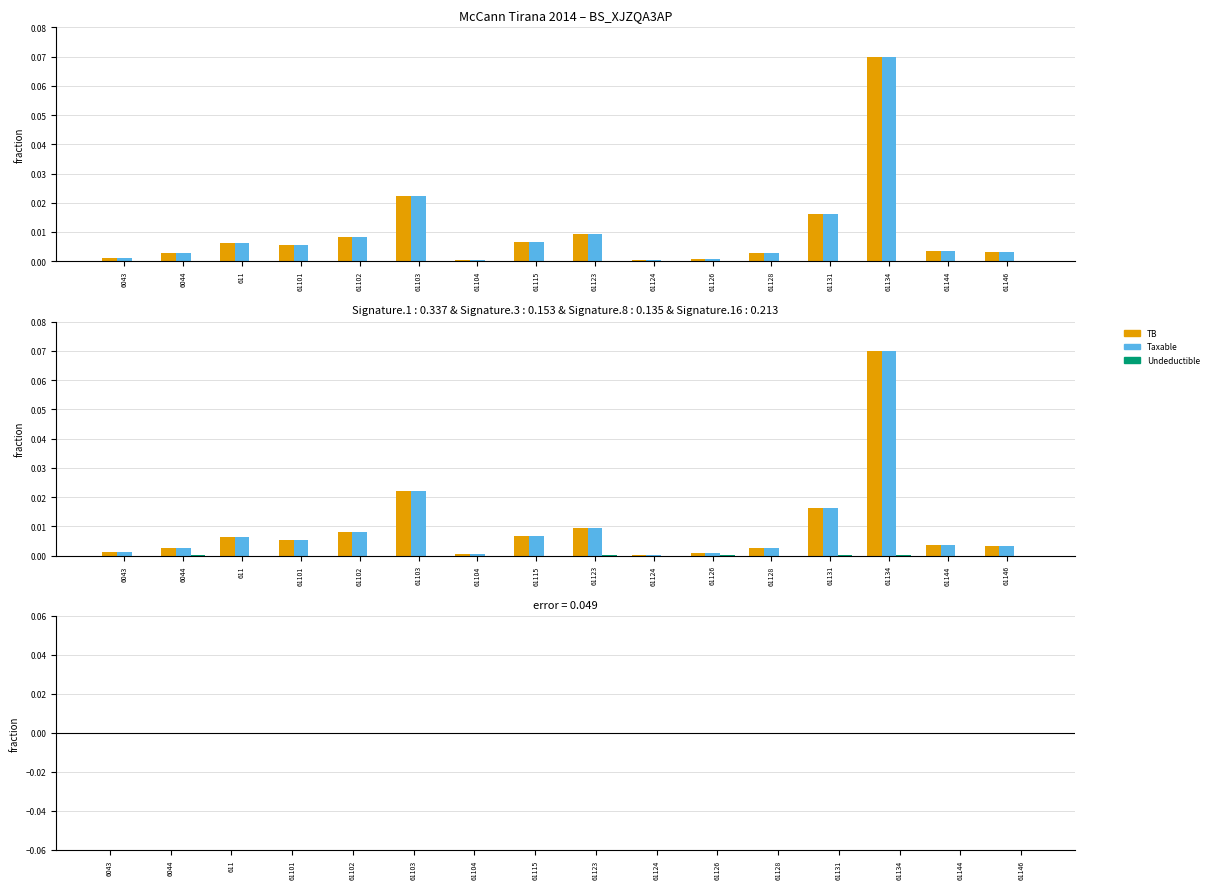

What is the label of the 8th bar from the right?

61123